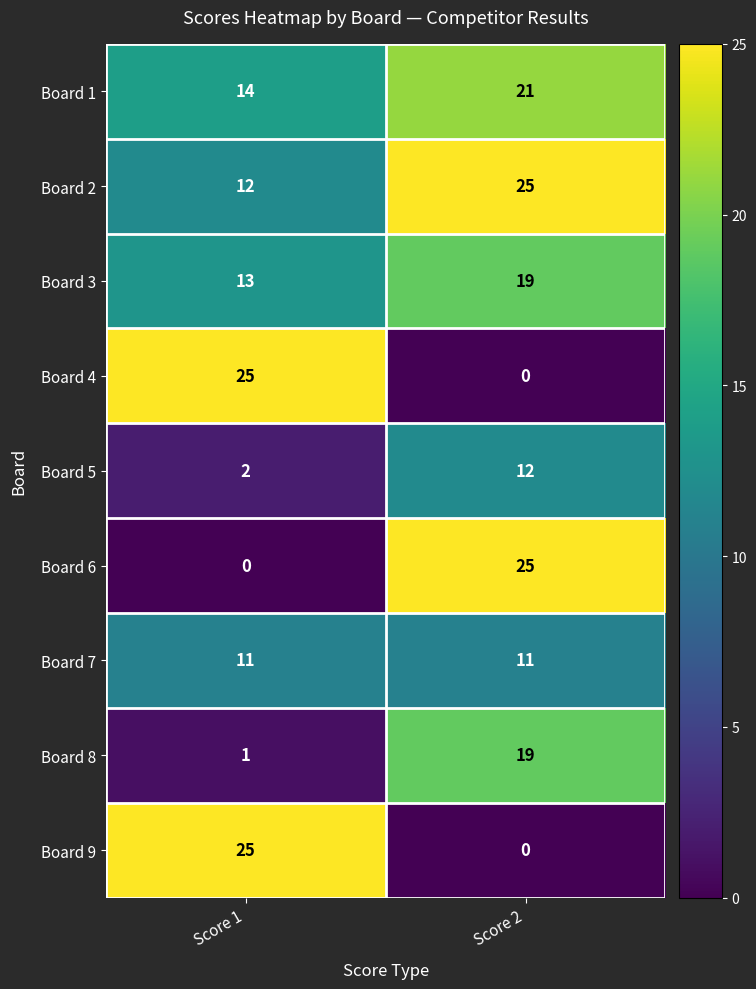

What is the spread (max minus min) of values at Score 1?

25